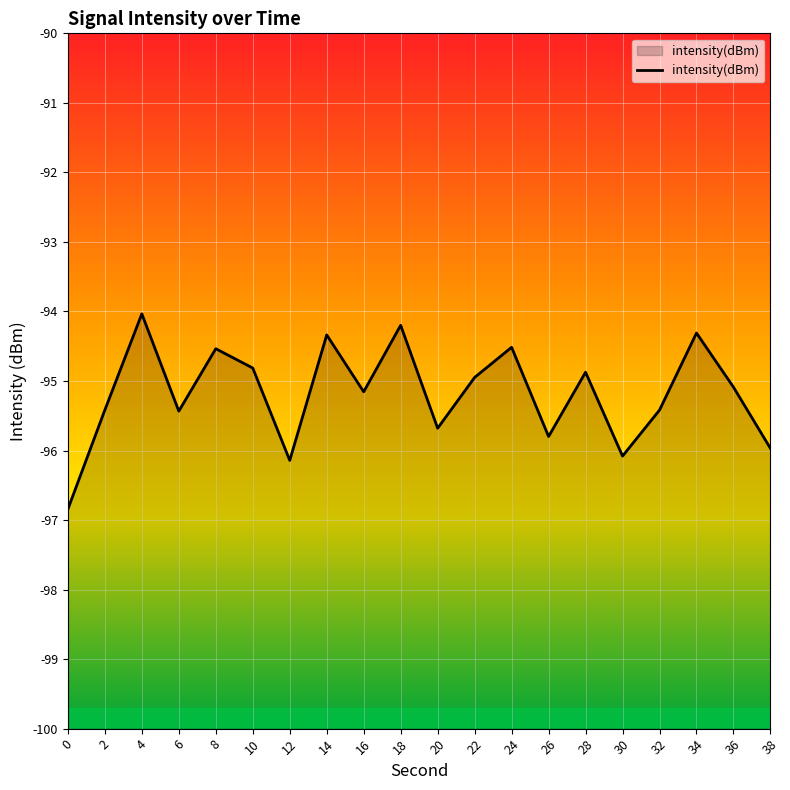

The value at 14 is -94.3. True or false?

True